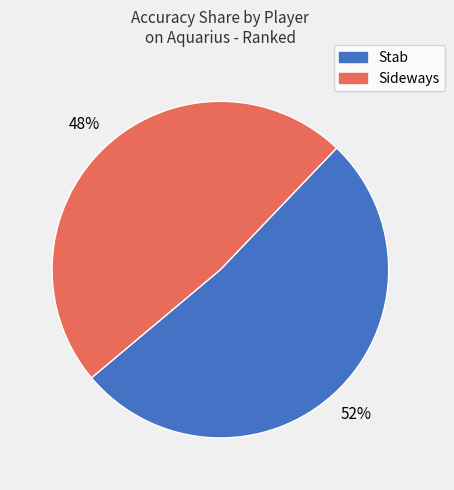

Is it true that Sideways is 62% of the pie?

False